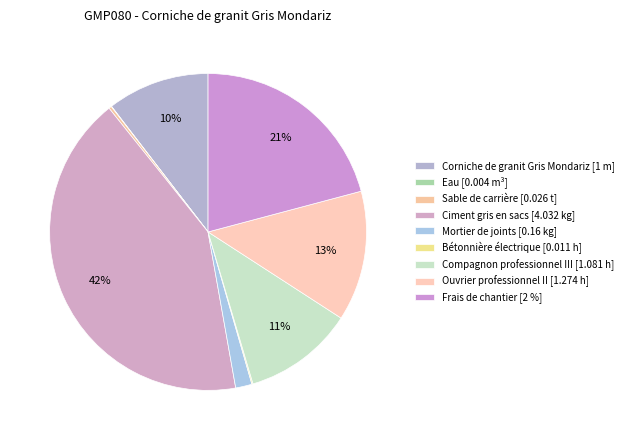

Does Bétonnière électrique [0.011 h] account for over 50% of the chart?

No